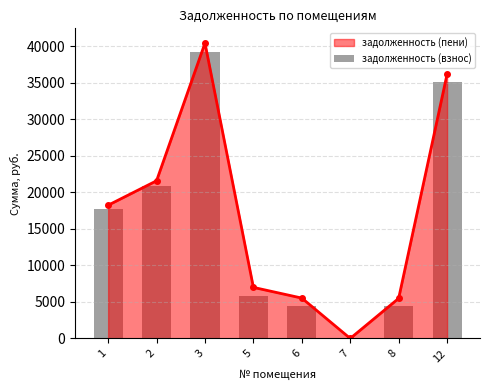

The value at 8 is 4463.4. True or false?

True